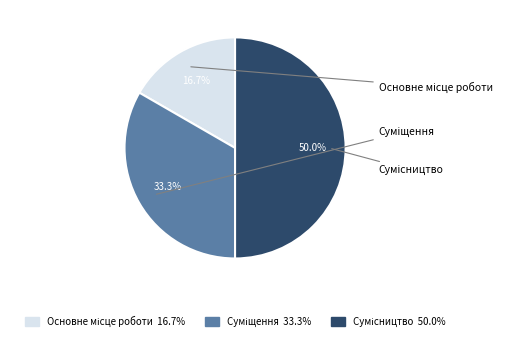

How many slices are in this pie chart?

3